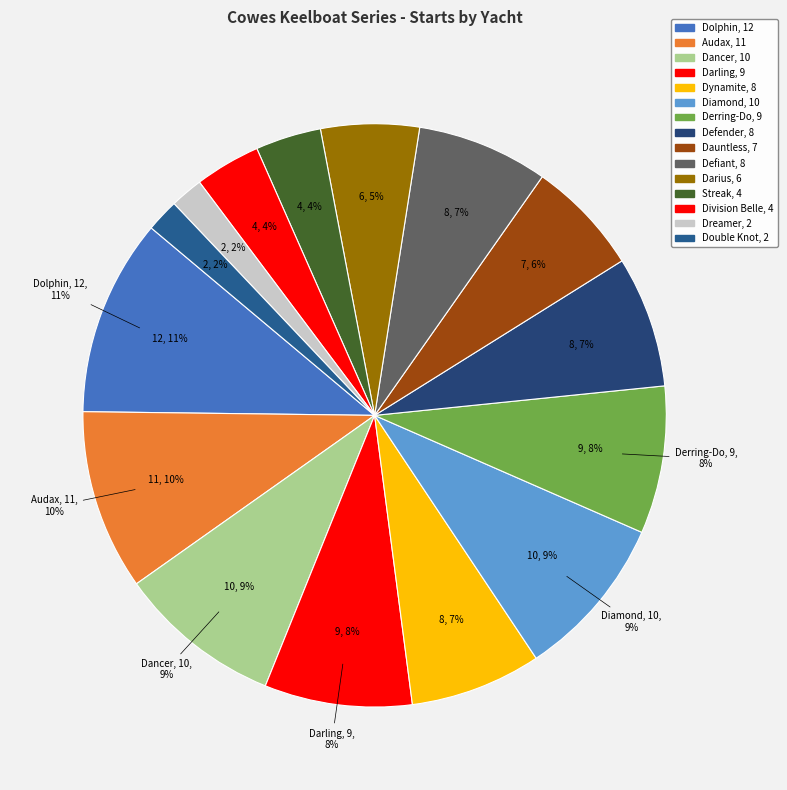

The Dauntless slice represents 6% of the pie. True or false?

True